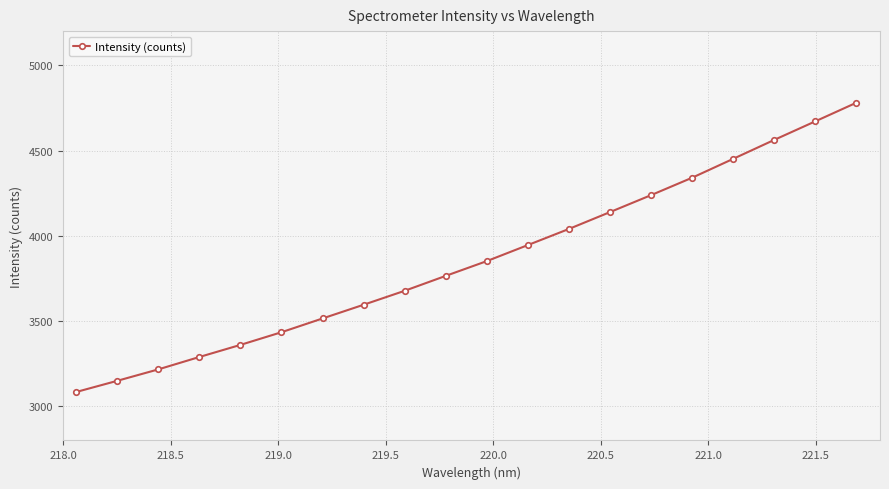

True or false: the data has more than 1 interior local peaks.

False